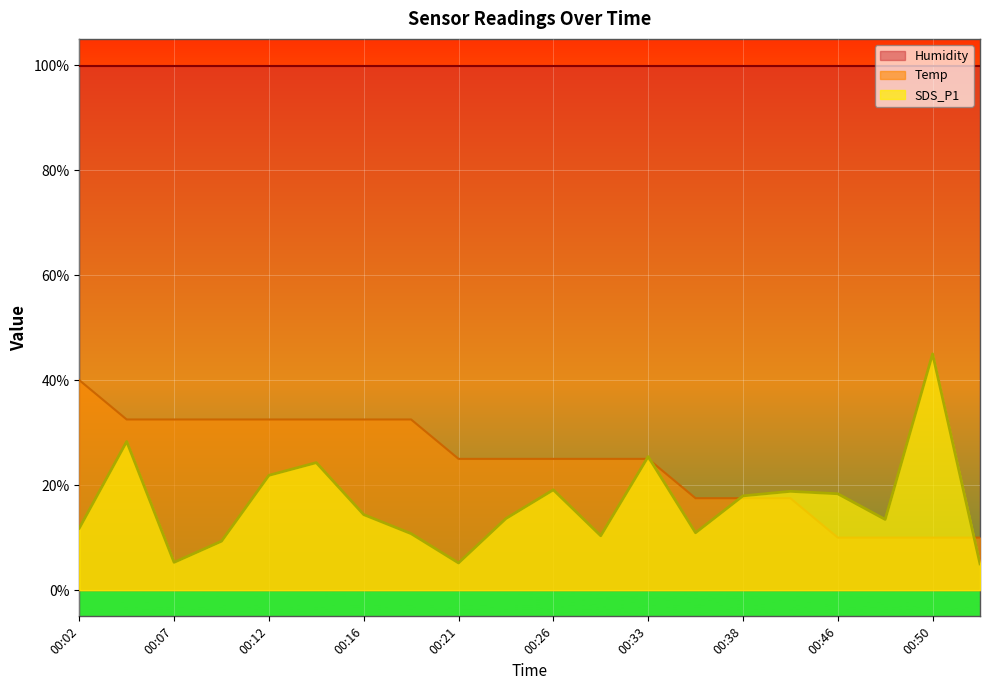

What is the difference between the highest and lowest values at 00:24?

11.4